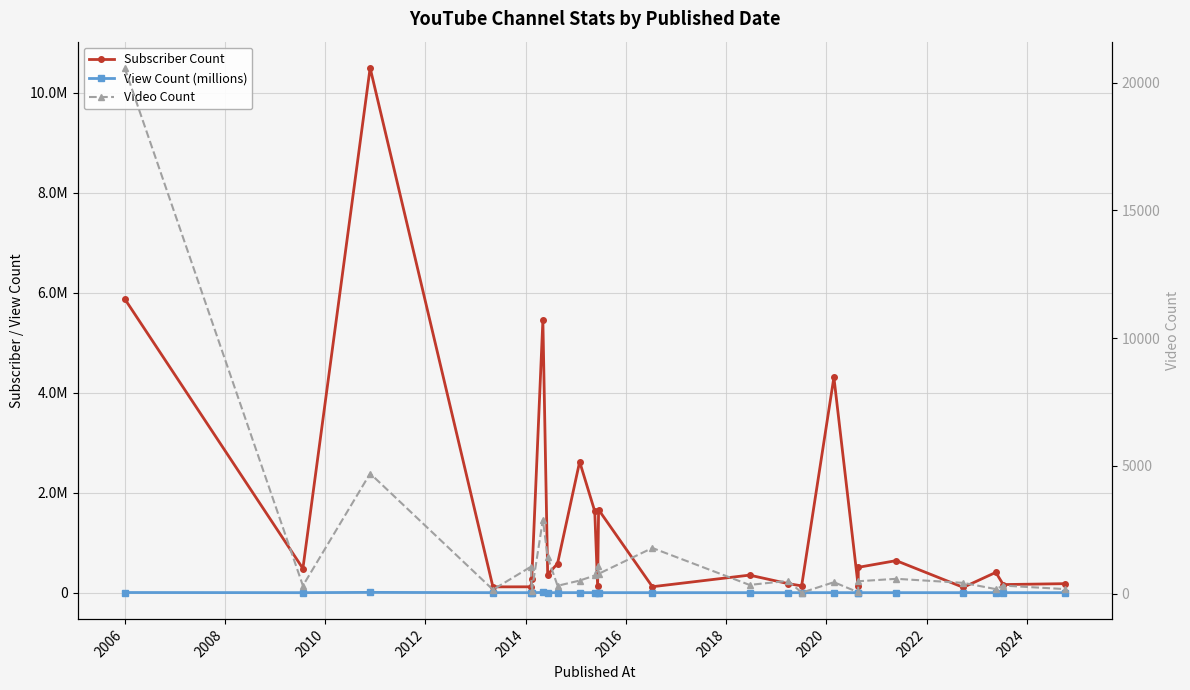

Is the value of View Count (millions) at 15 greater than the value of Subscriber Count at 2012?

No